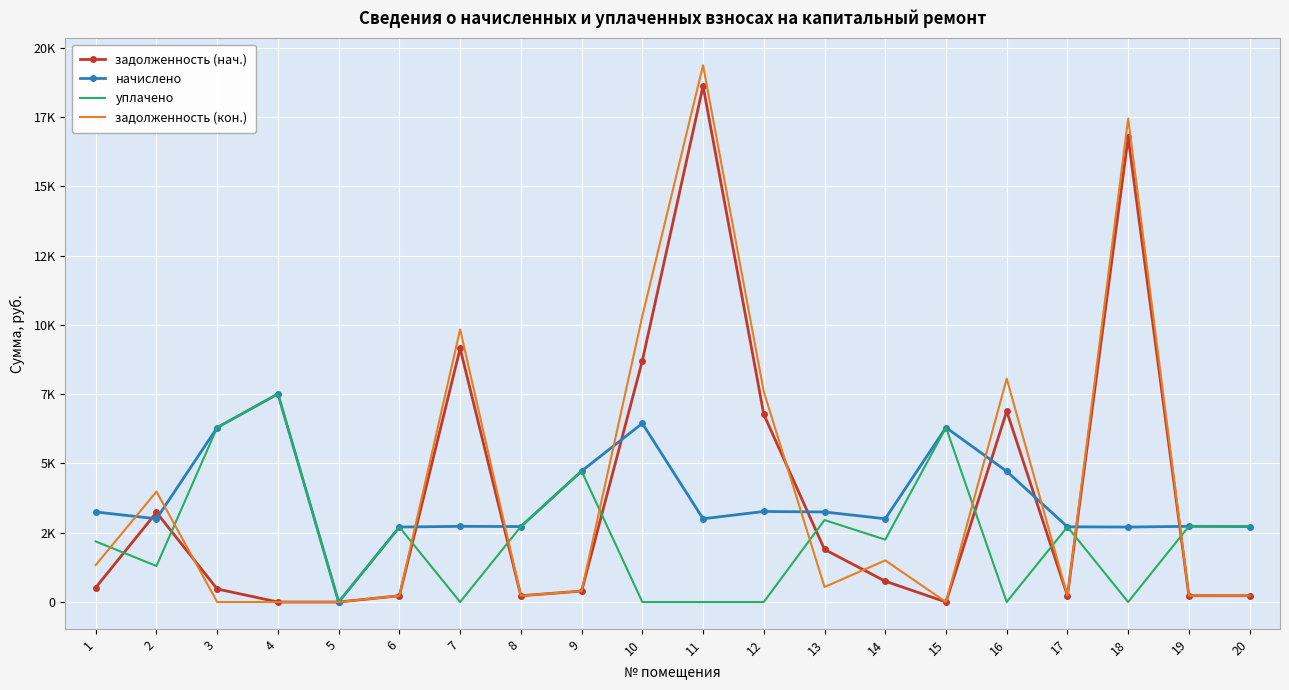

At which category does the chart reach its peak across all series?

11